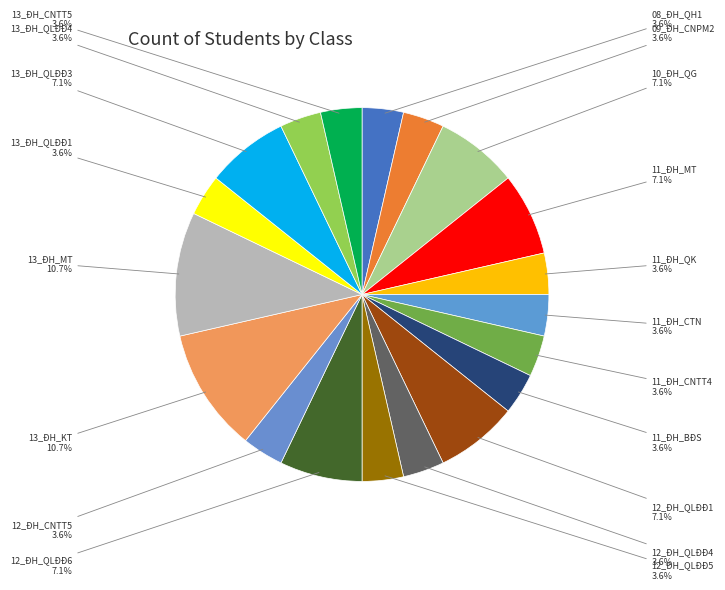

Does 13_ĐH_QLĐĐ4 account for over 50% of the chart?

No